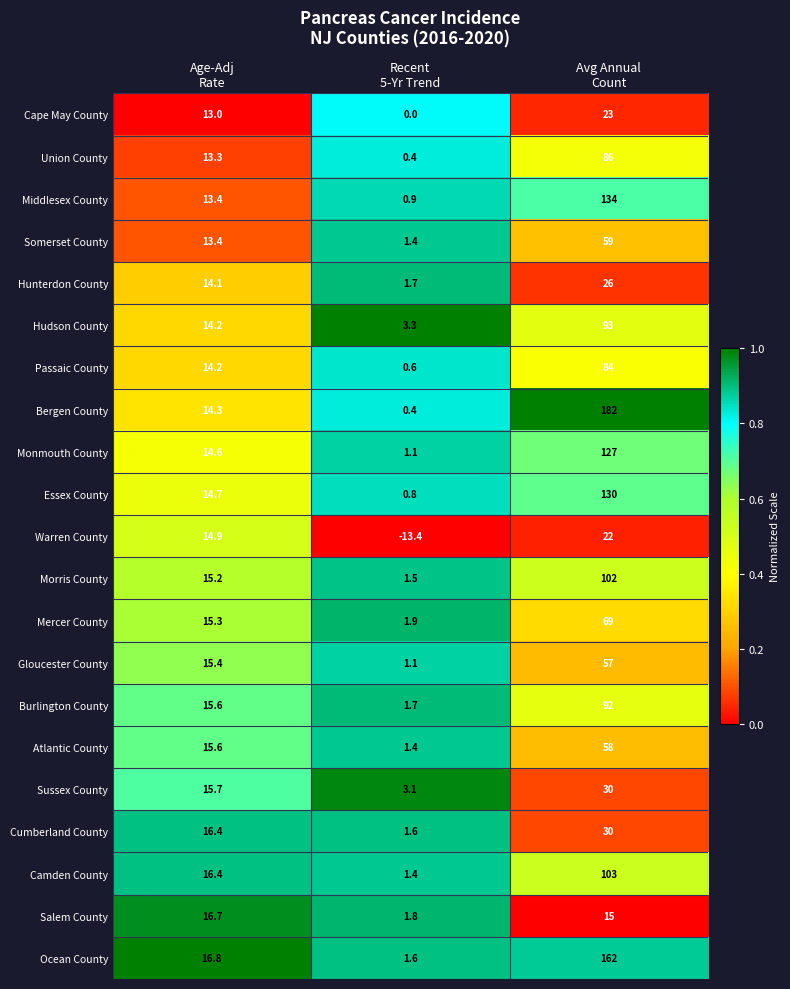

Which series has the largest total across all categories?

Bergen County